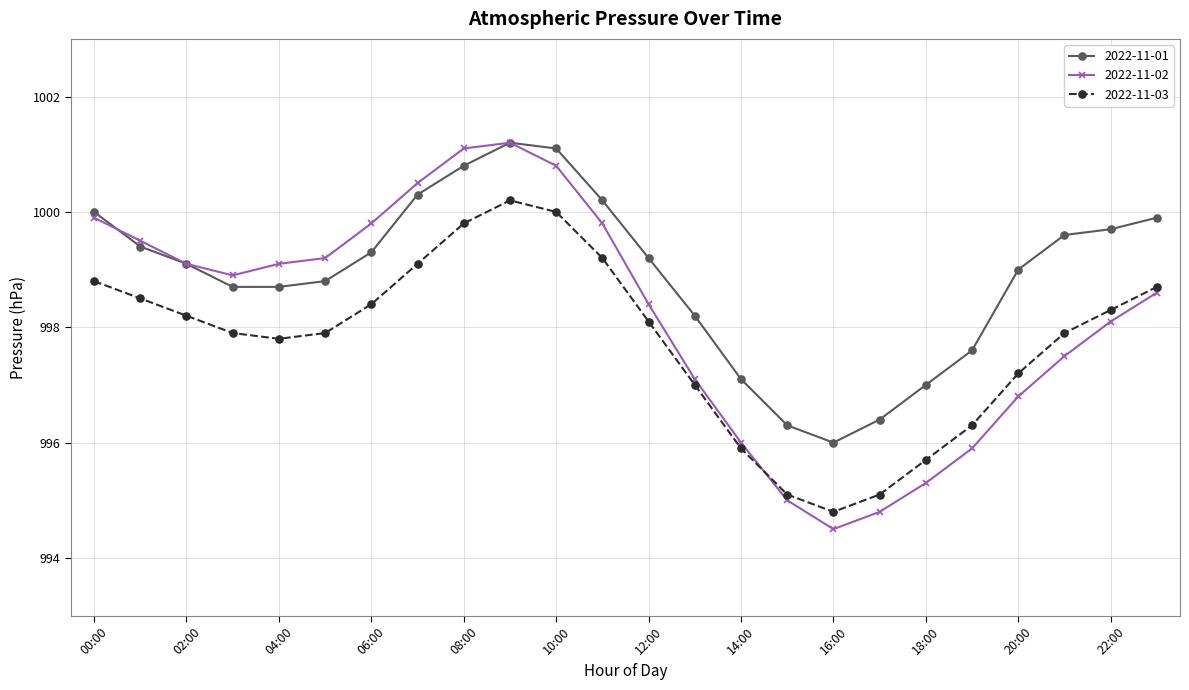

Rank the series by their average value, from lowest to highest.

2022-11-03, 2022-11-02, 2022-11-01